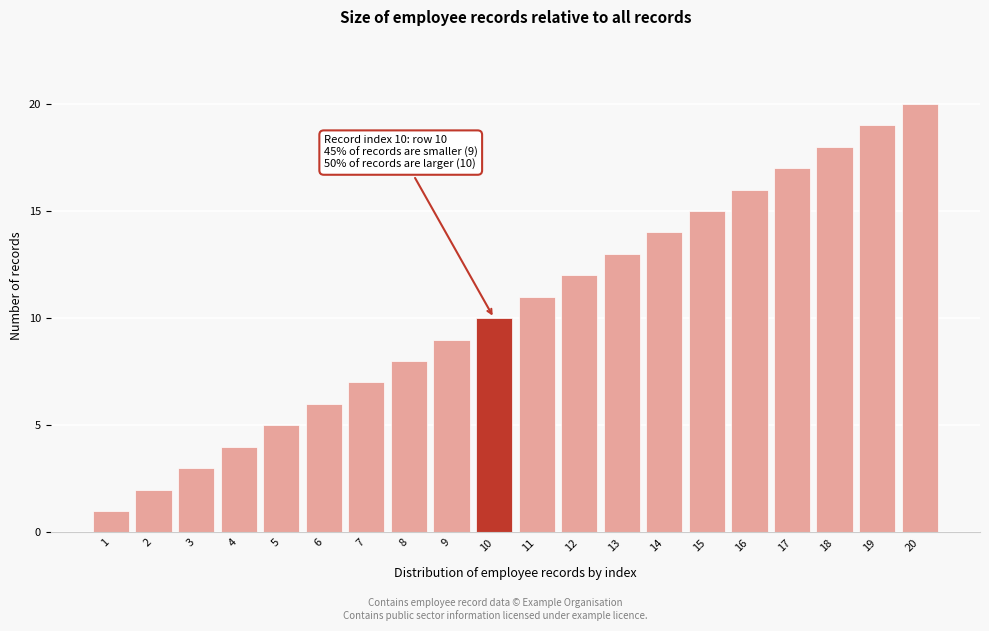

Which category has the highest value across all series?

20